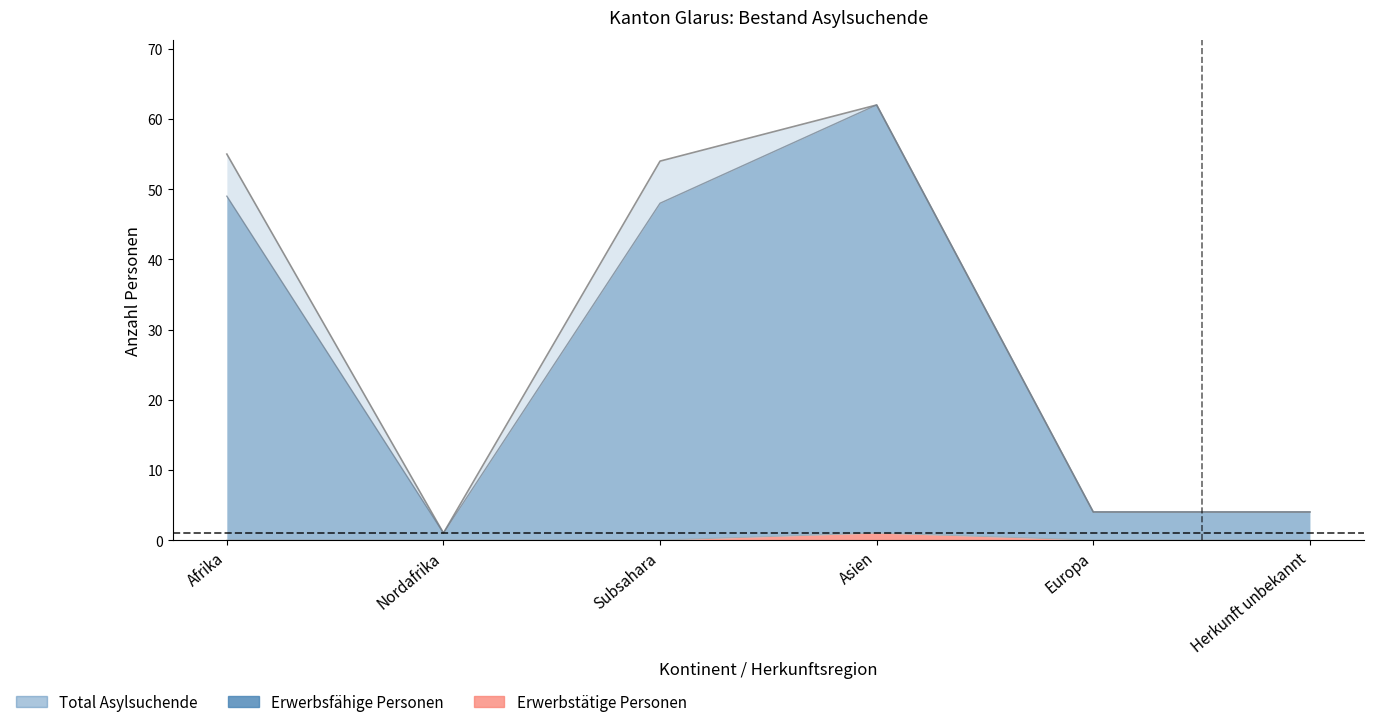

What is the total value across all series at Afrika?

104